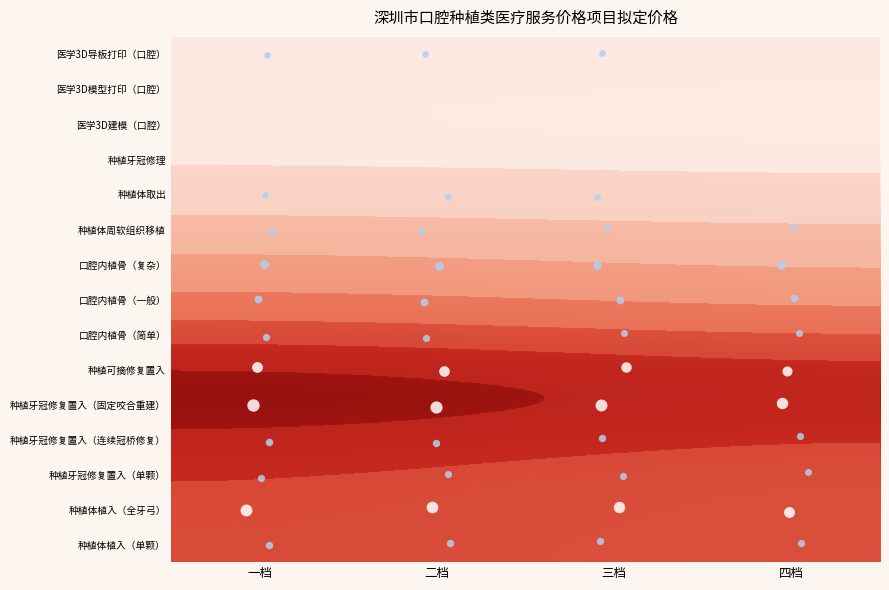

What is the difference between the 口腔内植骨（一般） values at 四档 and 一档?

538